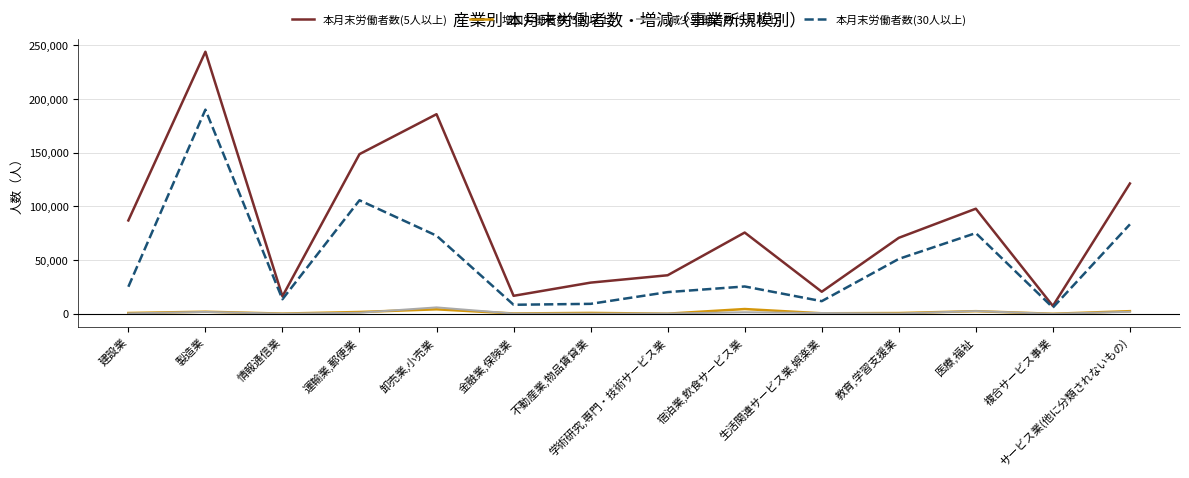

What value does the 増加労働者数(5人以上) series have at 建設業?

743